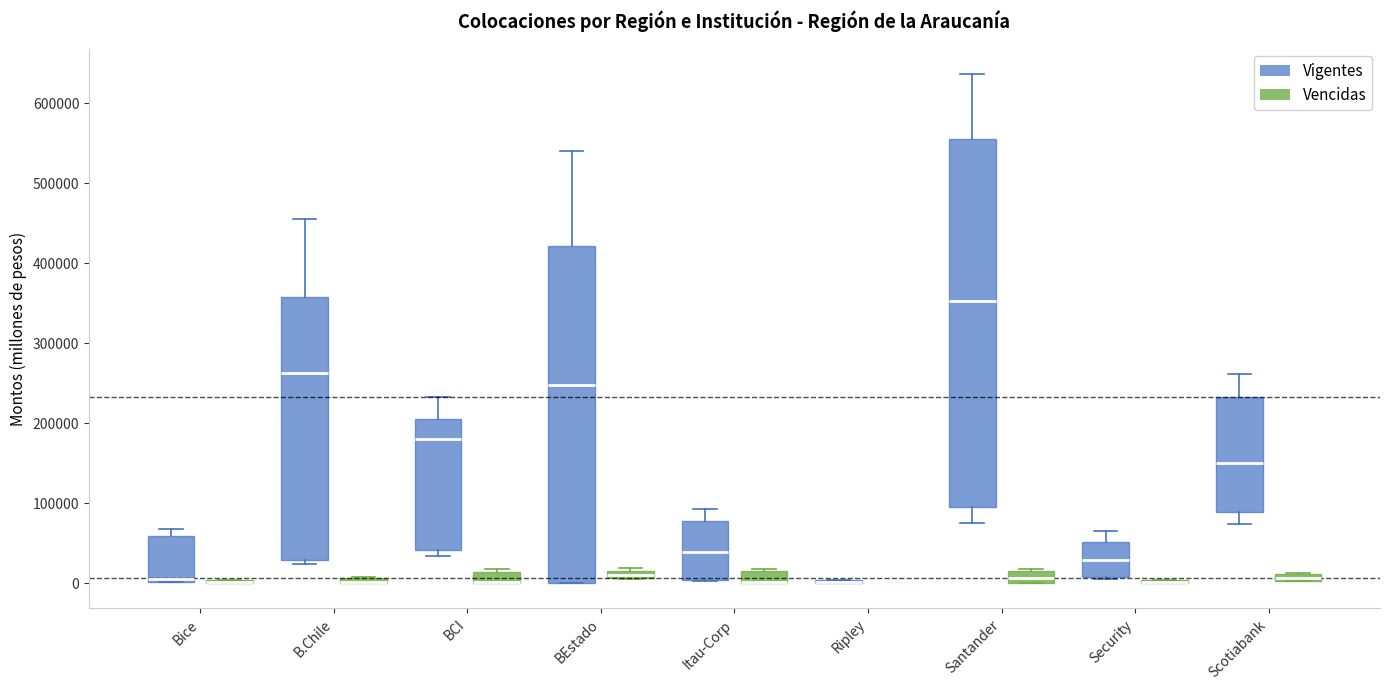

Comparing the boxes themselves (not the whiskers), which one is the tallest?

Santander (Vigentes)